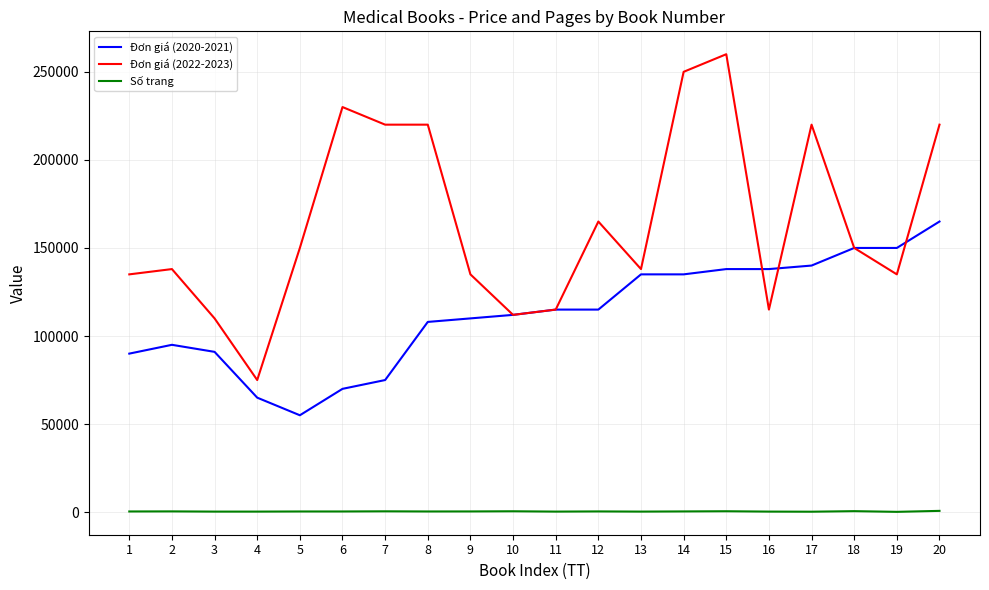

Which series has the largest total across all categories?

Đơn giá (2022-2023)